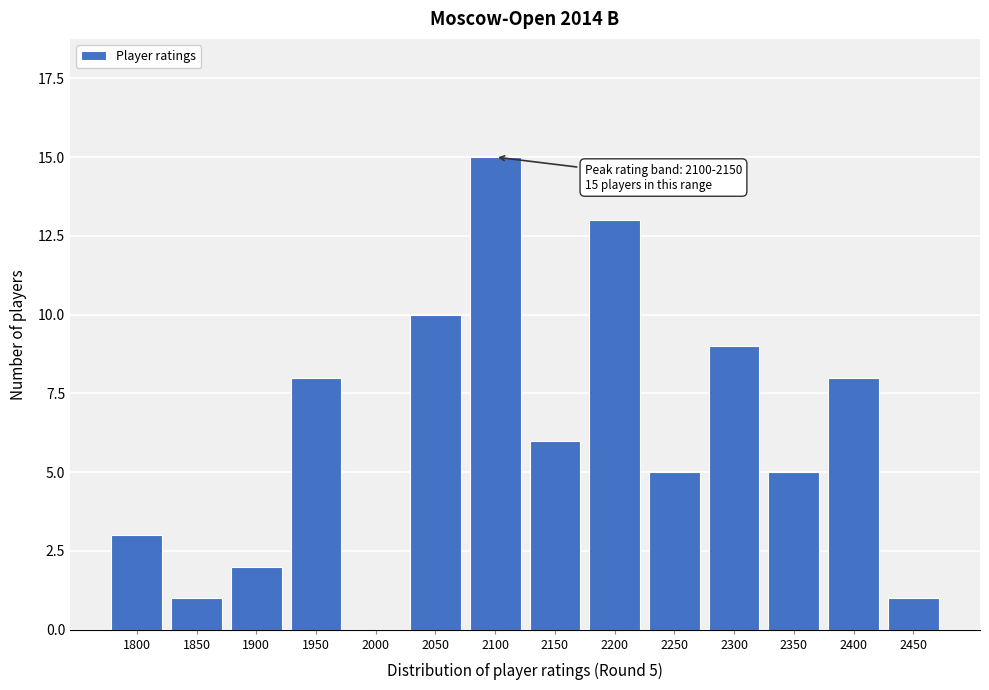

Reading left to right, list all the values displayed in this chart.

1800=3	1850=1	1900=2	1950=8	2000=0	2050=10	2100=15	2150=6	2200=13	2250=5	2300=9	2350=5	2400=8	2450=1